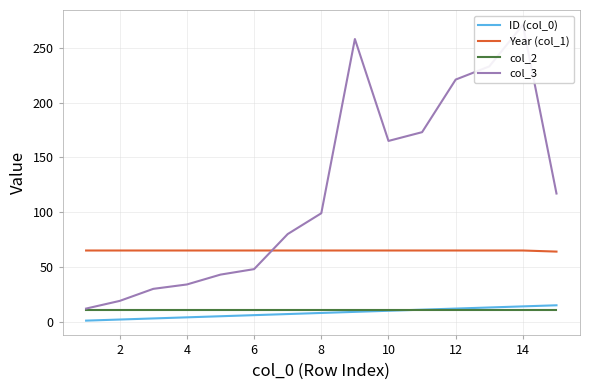

Is it true that Year (col_1) equals 65 at 6?

True